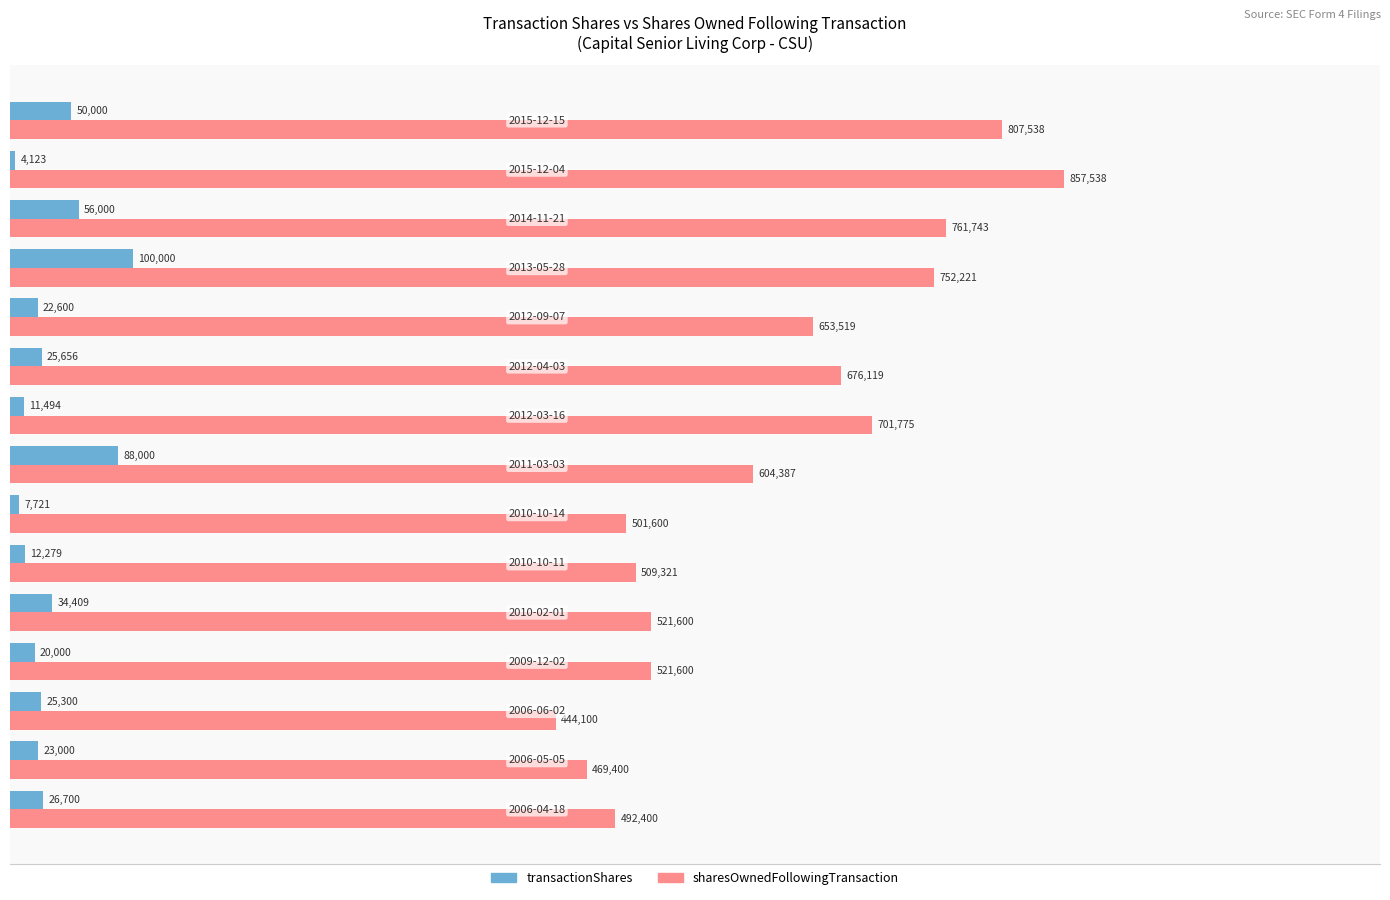

What are all the series names shown in the legend?

transactionShares, sharesOwnedFollowingTransaction